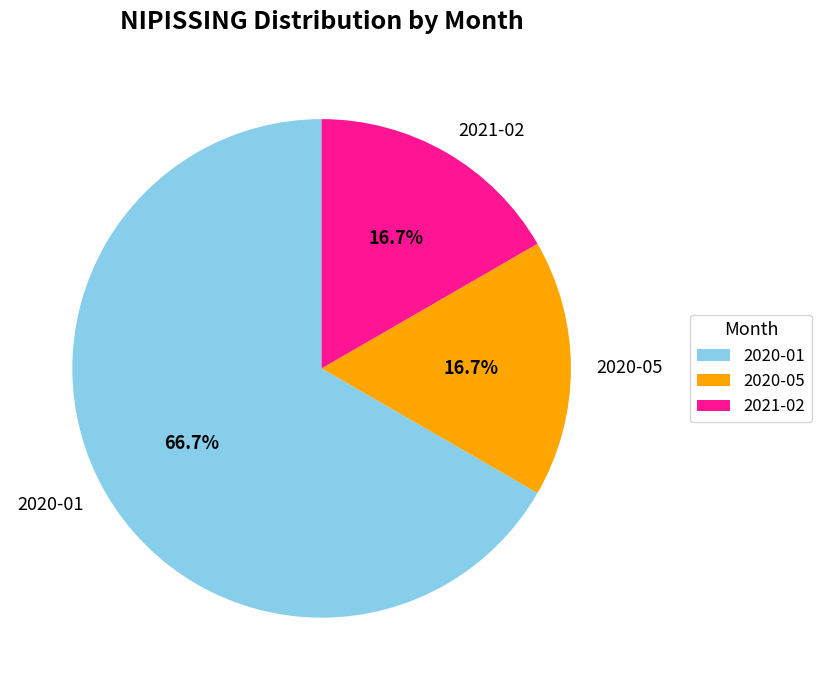

Which slice is the largest?

2020-01